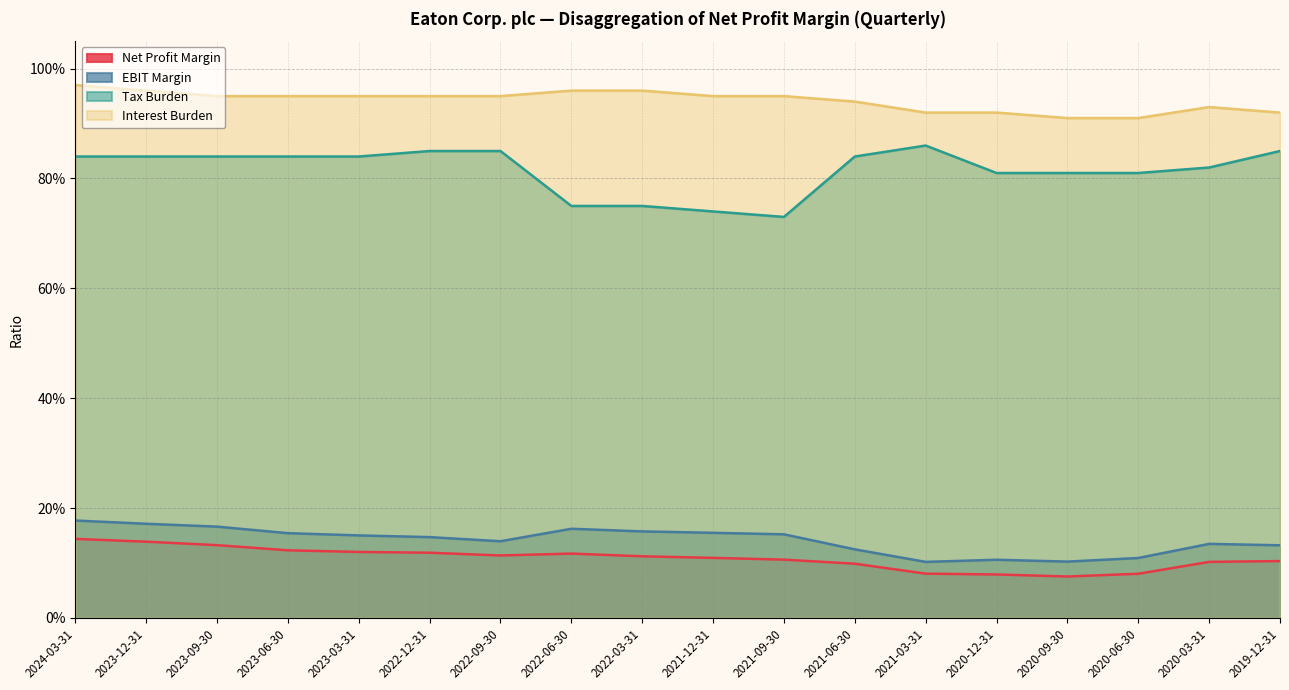

How many series are shown in this chart?

4